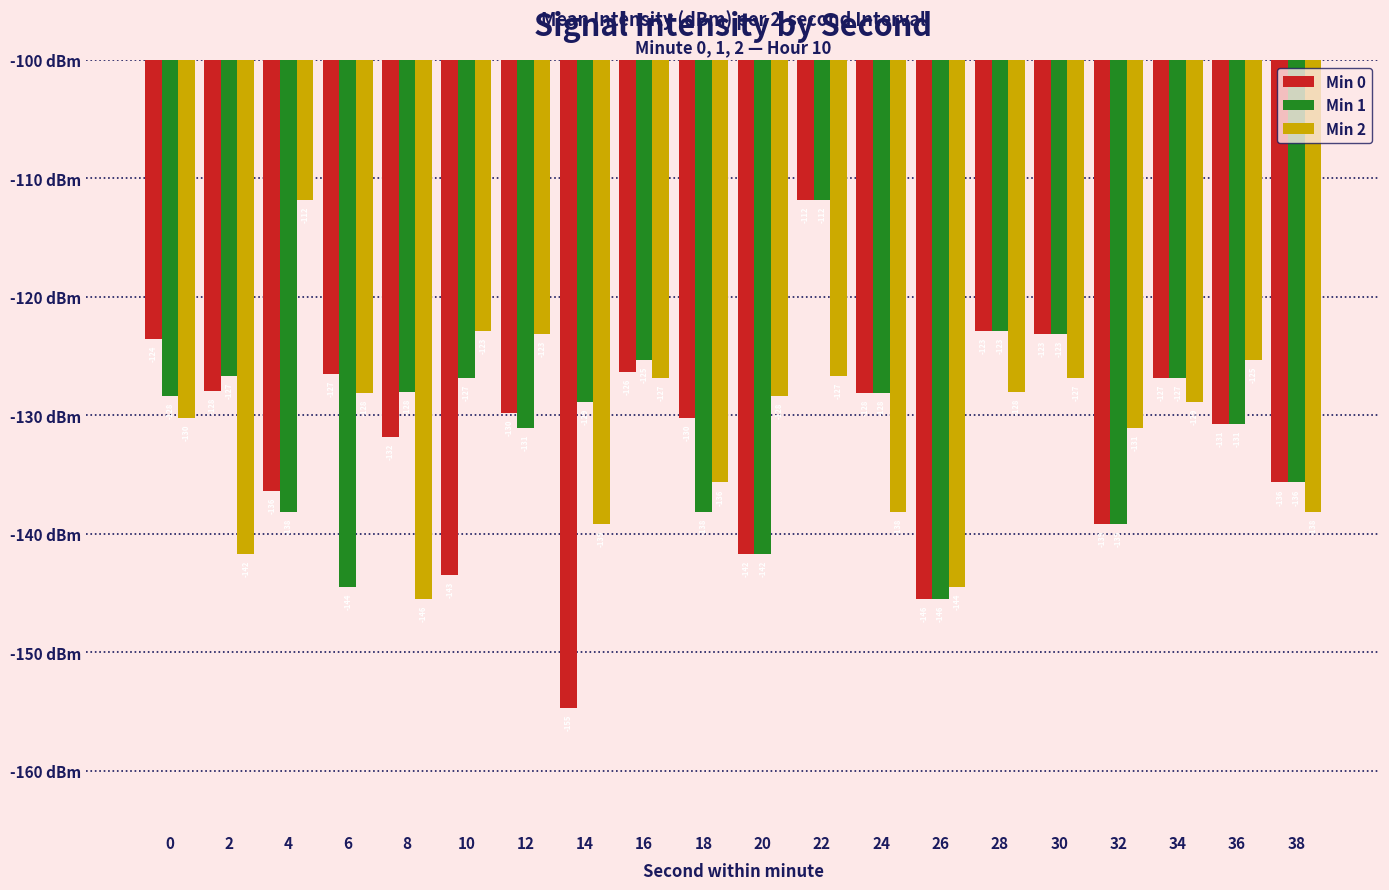

Rank the series at 18 from lowest to highest value.

Min 1, Min 2, Min 0